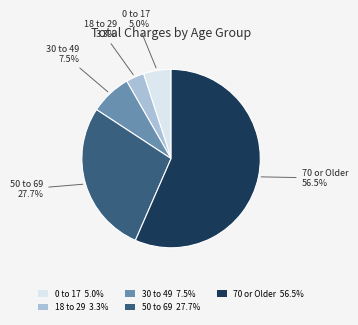

How much of the chart is everything except 50 to 69 27.7%?

72.3%